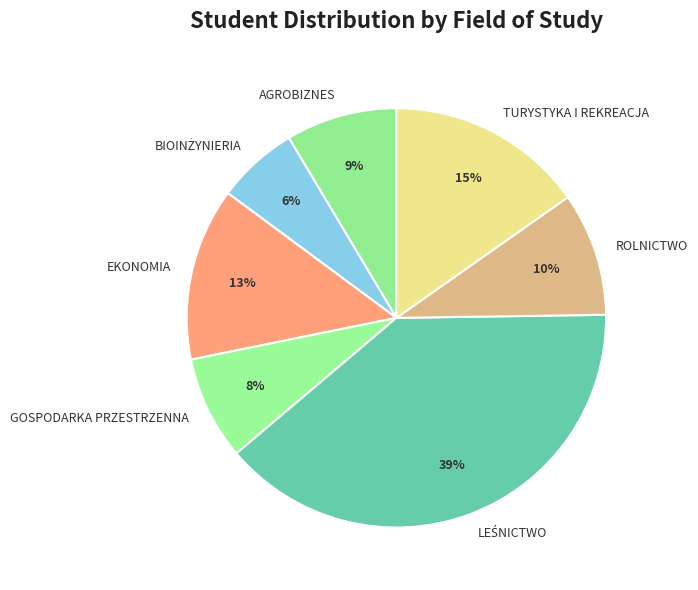

How many segments does this pie chart have?

7